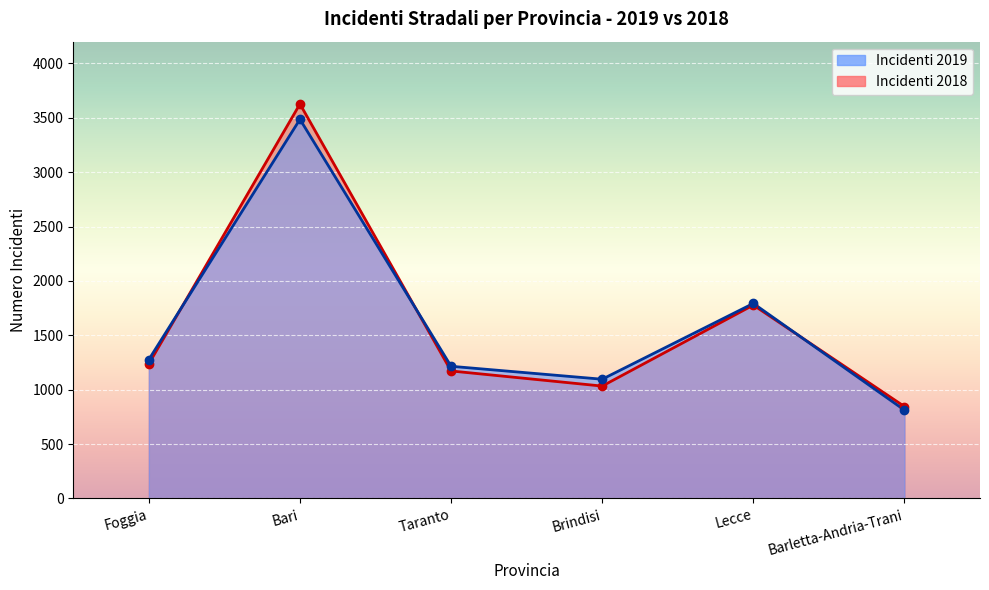

How many interior local peaks does the Incidenti 2019 series have?

2